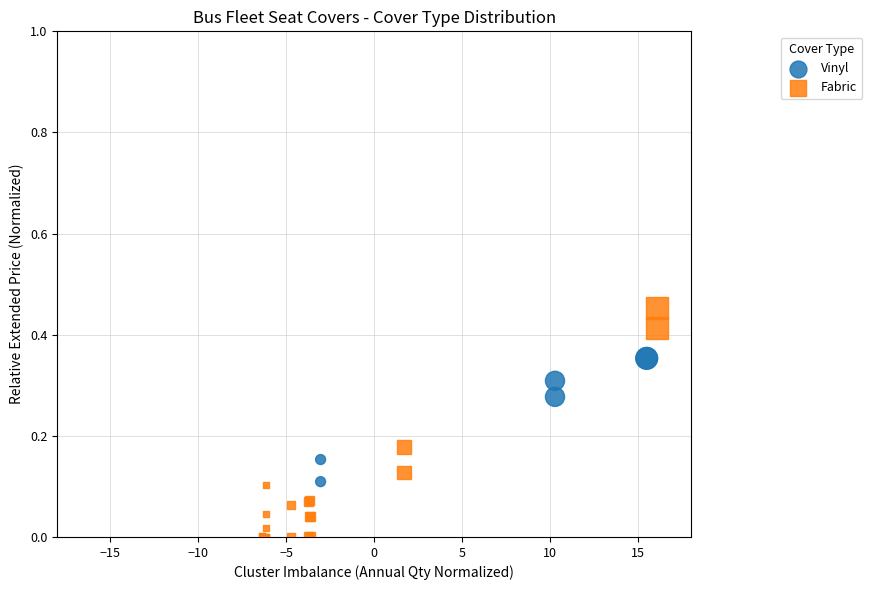

Which series contains the highest Y value?

Fabric